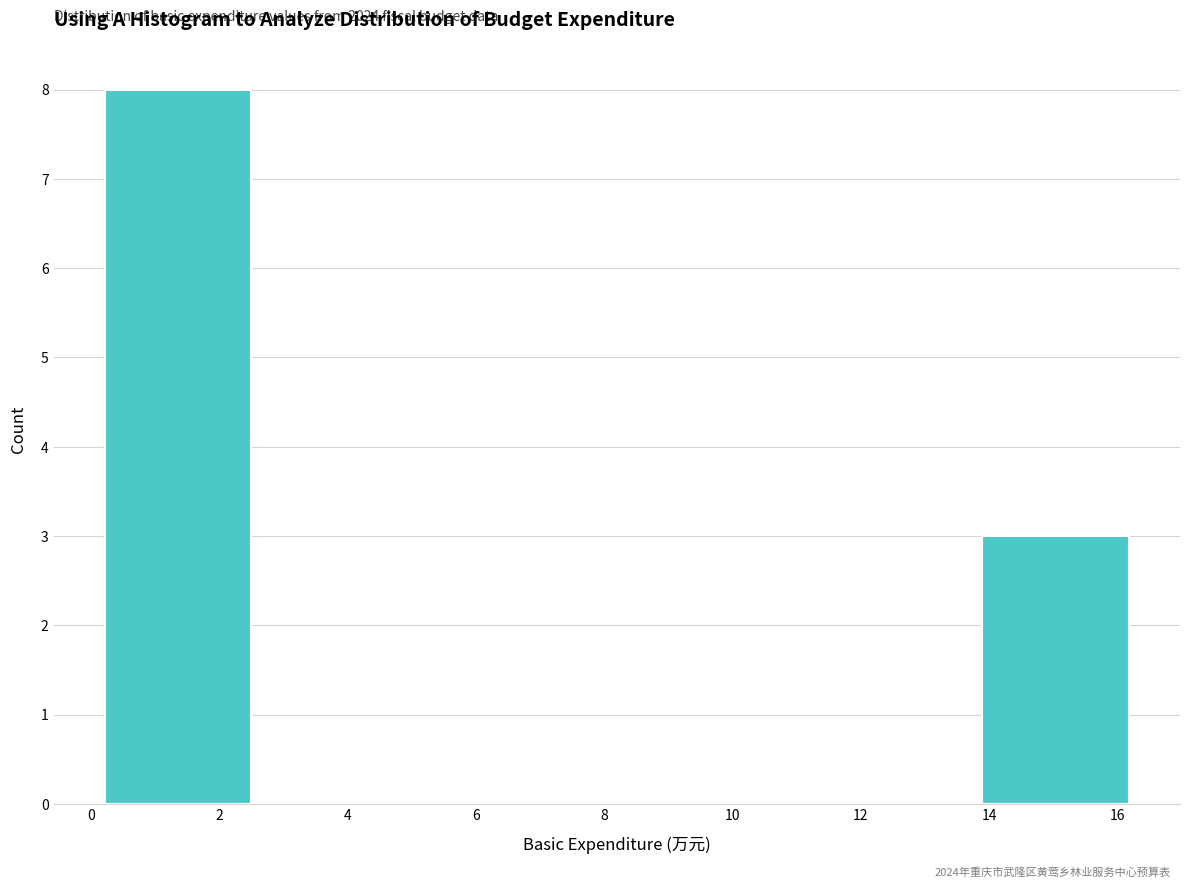

Which range on the x-axis has the tallest bar?

0.2 to 2.4